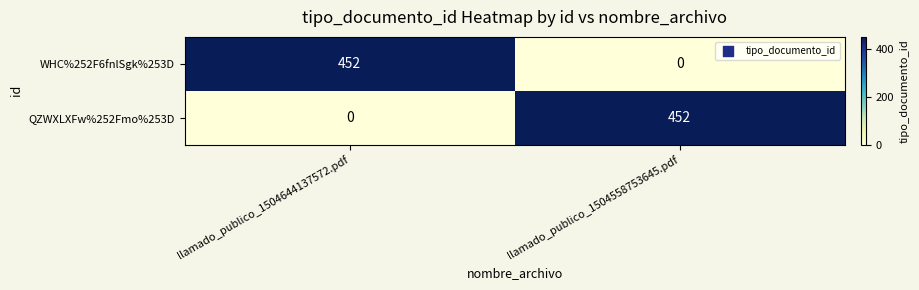

What is the difference between the WHC%252F6fnlSgk%253D values at llamado_publico_1504644137572.pdf and llamado_publico_1504558753645.pdf?

452